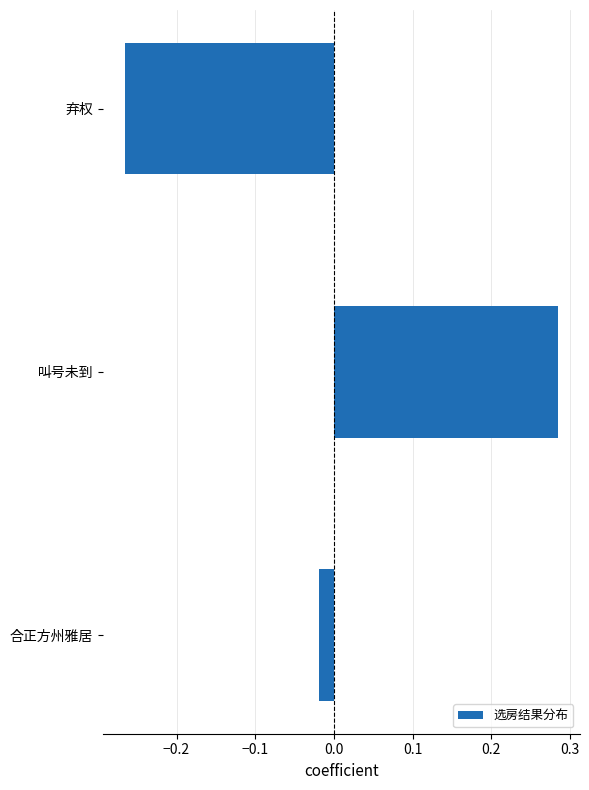

Which label corresponds to the largest value in the chart?

叫号未到